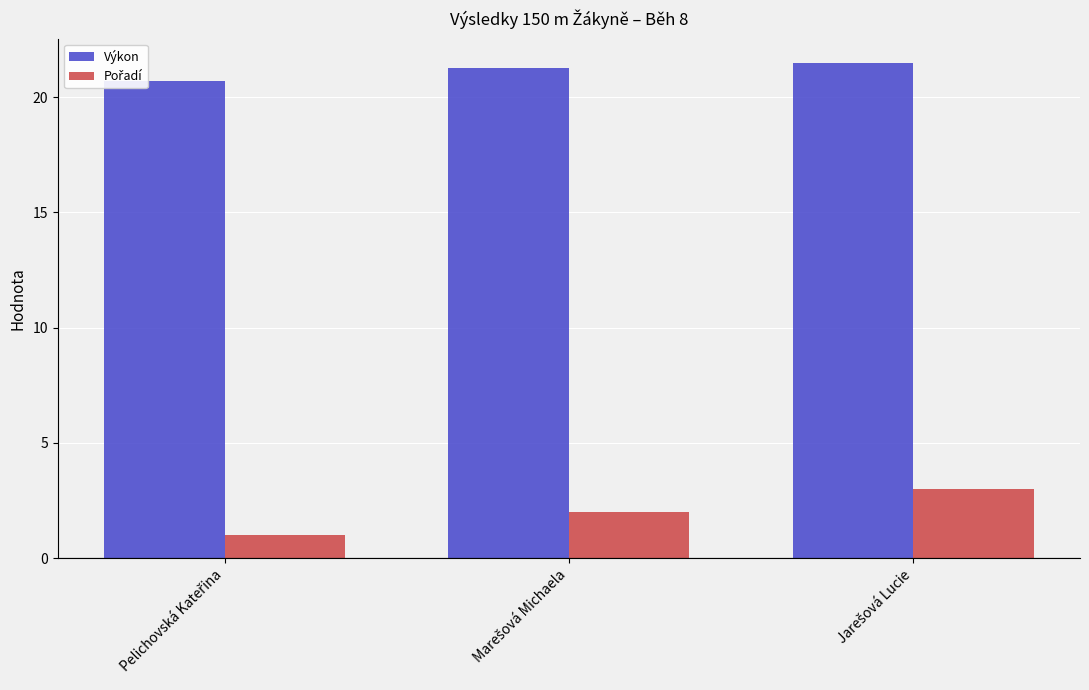

How many groups of bars are there?

3